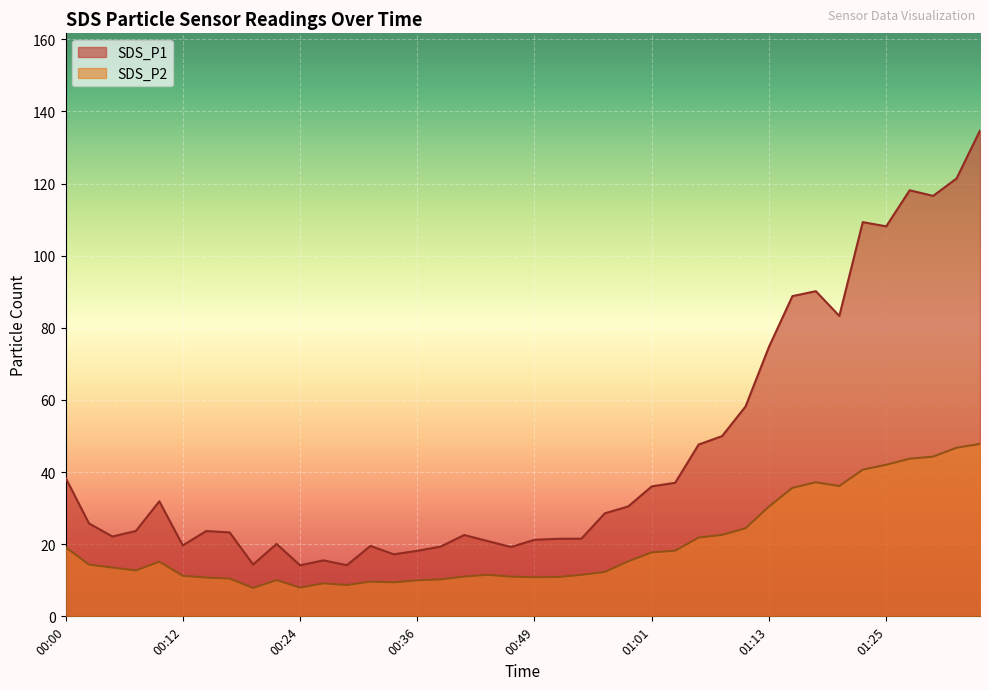

What is the label of the 1st point from the left?

00:00